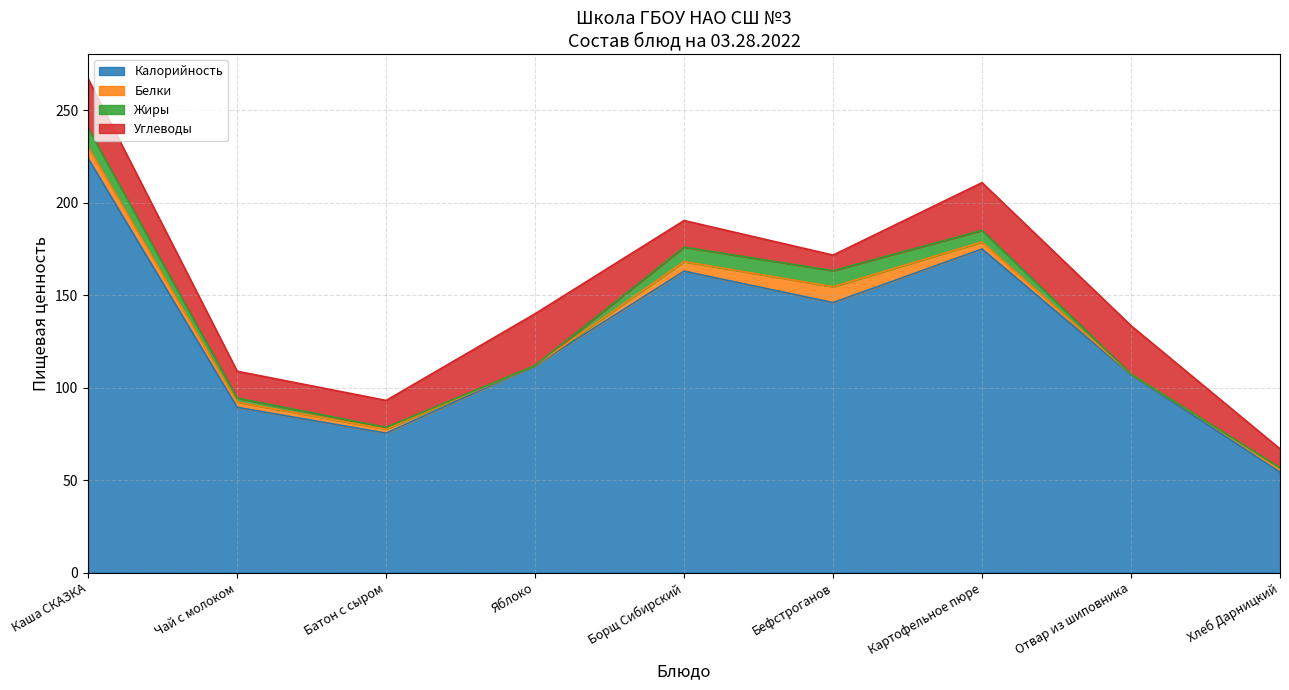

Is the value of Углеводы at Бефстроганов greater than the value of Калорийность at Чай с молоком?

No